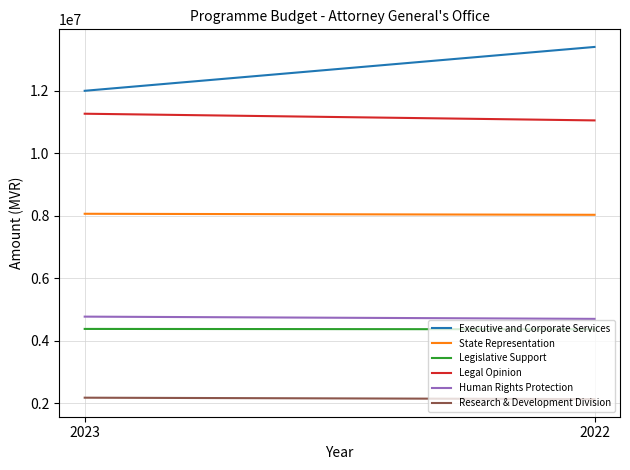

Count the Executive and Corporate Services values in the range 11997783 to 13399893.

2